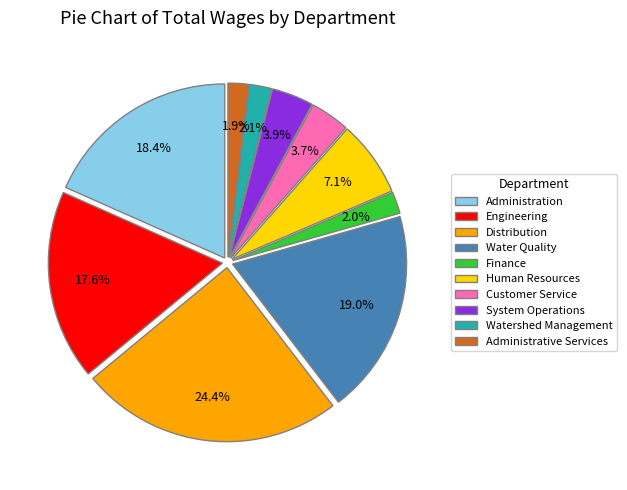

Is there a majority slice in this chart?

No